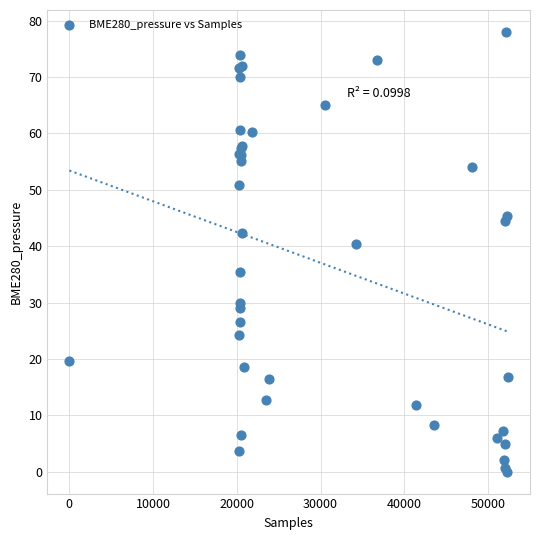

What Y value in the scatter plot is closest to 39?

40.4